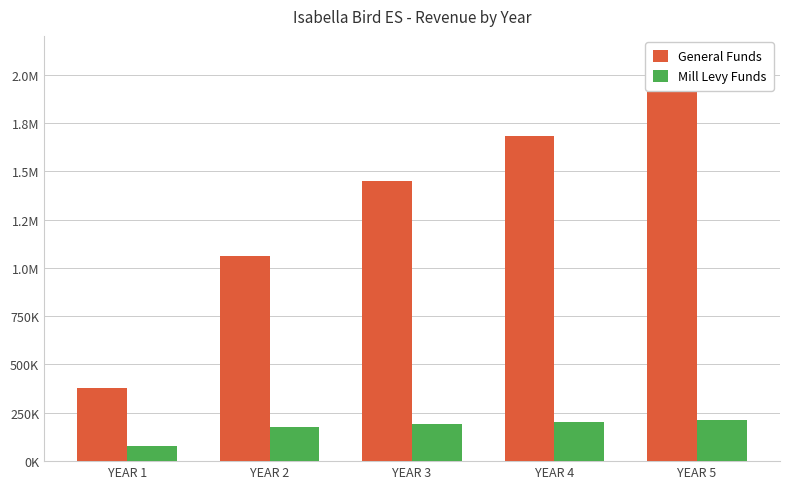

Reading left to right, what are all the values shown in this chart?

General Funds: YEAR 1=378446.1	YEAR 2=1061272.8	YEAR 3=1450904.9	YEAR 4=1683070.4	YEAR 5=1913237.7
Mill Levy Funds: YEAR 1=80436.0	YEAR 2=177579.4	YEAR 3=193351.7	YEAR 4=203056.8	YEAR 5=212768.7